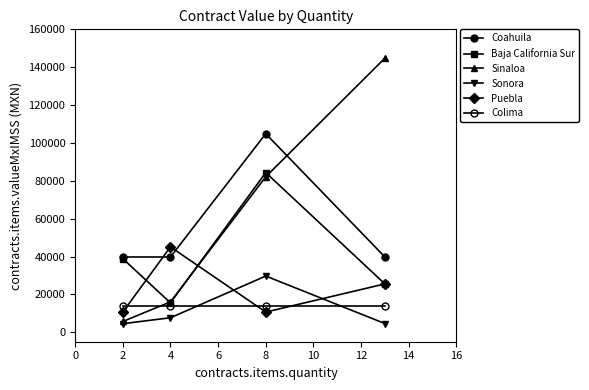

What is the value of the Colima point at the 1st from the left?

13927.8